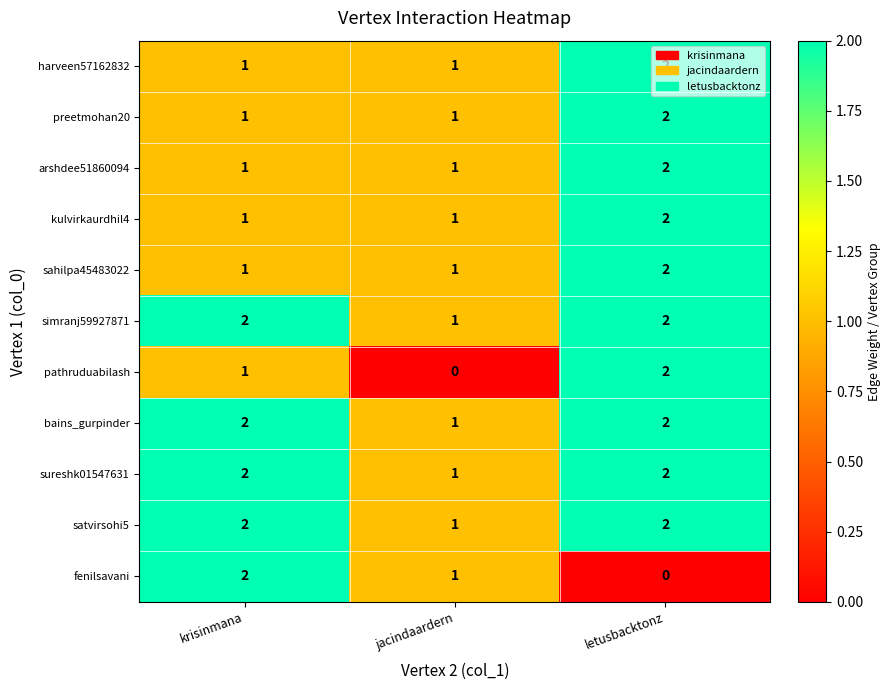

What is the sum of the satvirsohi5 values at jacindaardern and krisinmana?

3